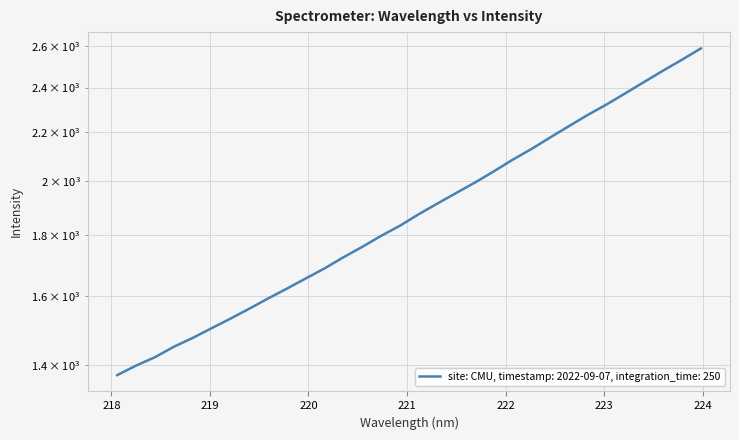

Reading left to right, list all the values displayed in this chart.

218.0596=1371.9	218.2508=1397.5	218.442=1420.4	218.6332=1449.5	218.8244=1474.6	219.0156=1502.7	219.2067=1530.9	219.3979=1560.9	219.589=1592.2	219.7801=1623.1	219.9712=1655.5	220.1623=1688.1	220.3533=1725.0	220.5444=1760.3	220.7354=1798.5	220.9264=1834.2	221.1174=1875.7	221.3083=1915.4	221.4993=1955.3	221.6902=1995.4	221.8812=2039.4	222.0721=2085.9	222.263=2129.9	222.4538=2178.5	222.6447=2227.1	222.8355=2276.2	223.0264=2323.0	223.2172=2374.1	223.408=2427.1	223.5987=2480.6	223.7895=2533.8	223.9802=2589.7